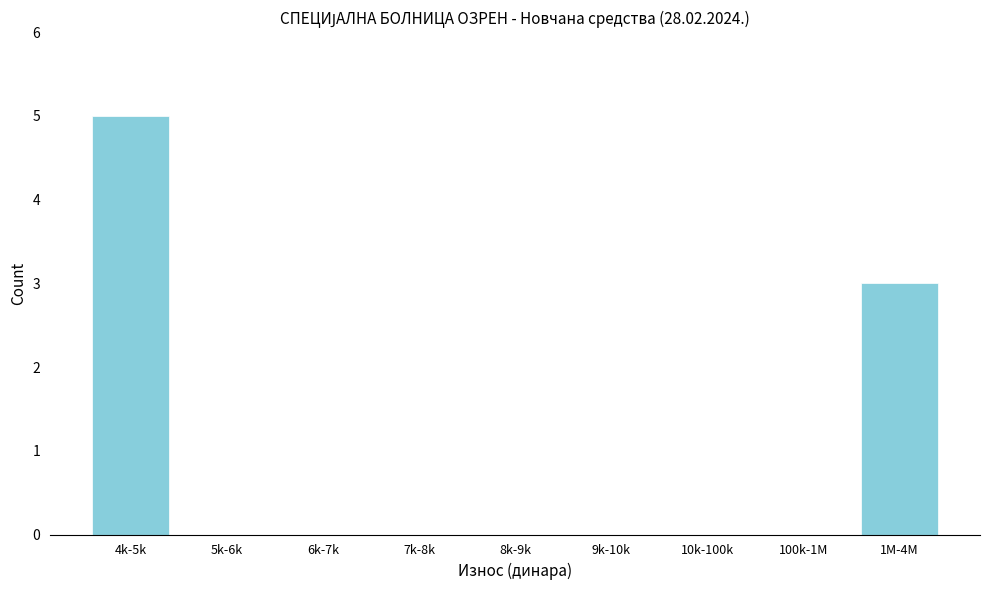

Reading left to right, list all the values displayed in this chart.

4k-5k=5	5k-6k=0	6k-7k=0	7k-8k=0	8k-9k=0	9k-10k=0	10k-100k=0	100k-1M=0	1M-4M=3